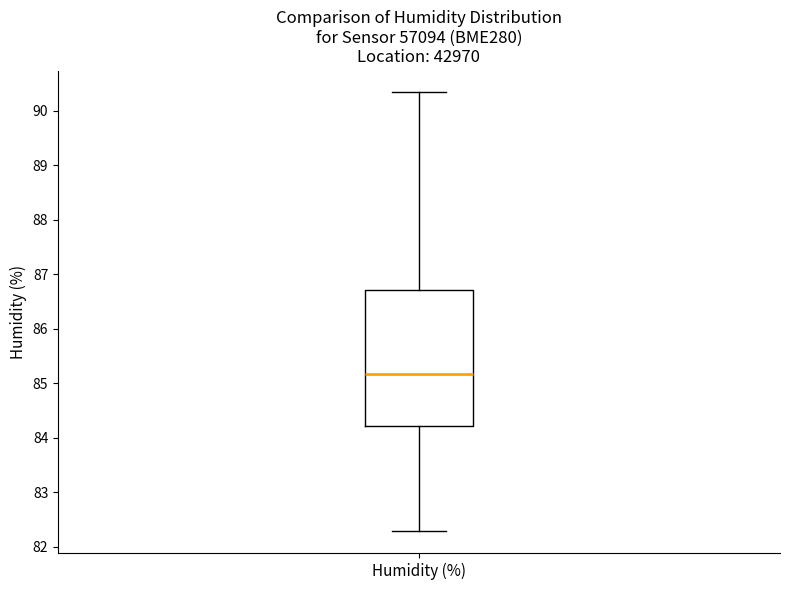

Read this box plot against the y-axis: the position of the median line, the range covered by the box, and the ends of both whiskers. The values are not printed on the chart, so give them approximately, as read against the axis.

median 85.2, box 84.2 to 86.7, whiskers 82.3 to 90.3